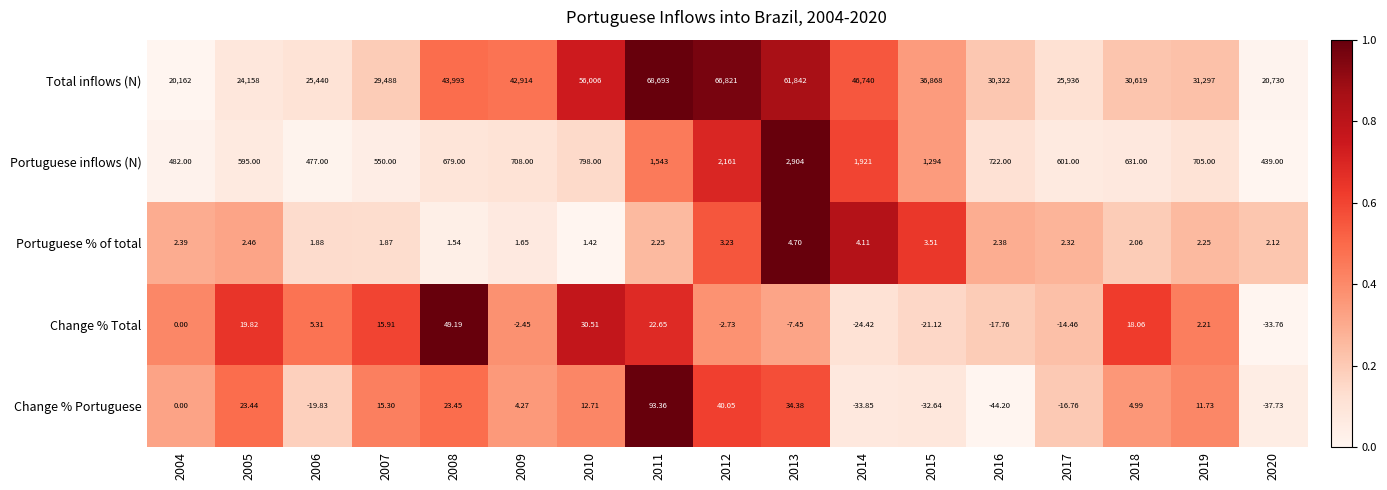

Is the value of Change % Total at 2015 greater than the value of Change % Portuguese at 2020?

Yes